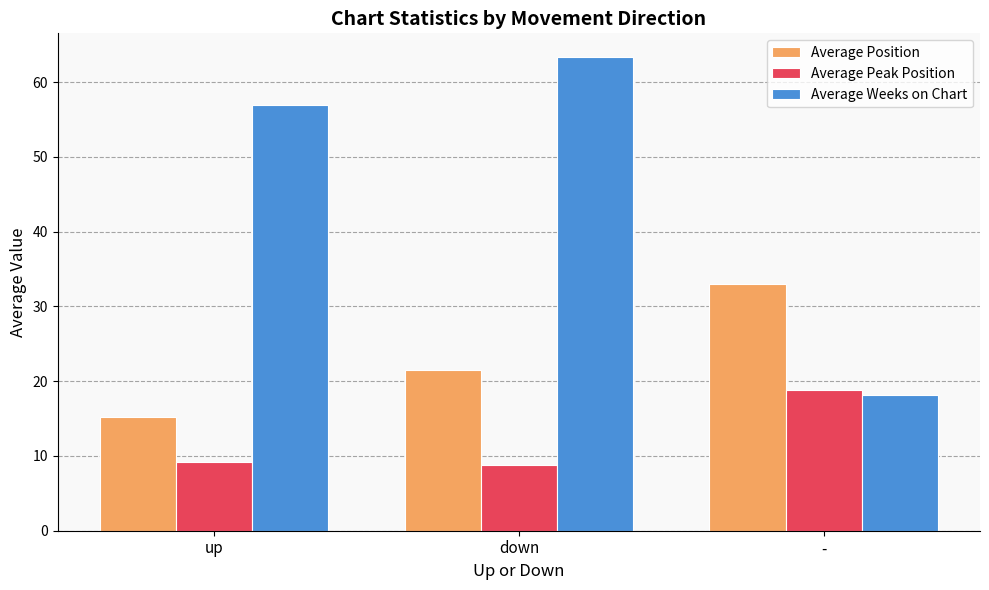

How many data points in Average Weeks on Chart are above 56?

2